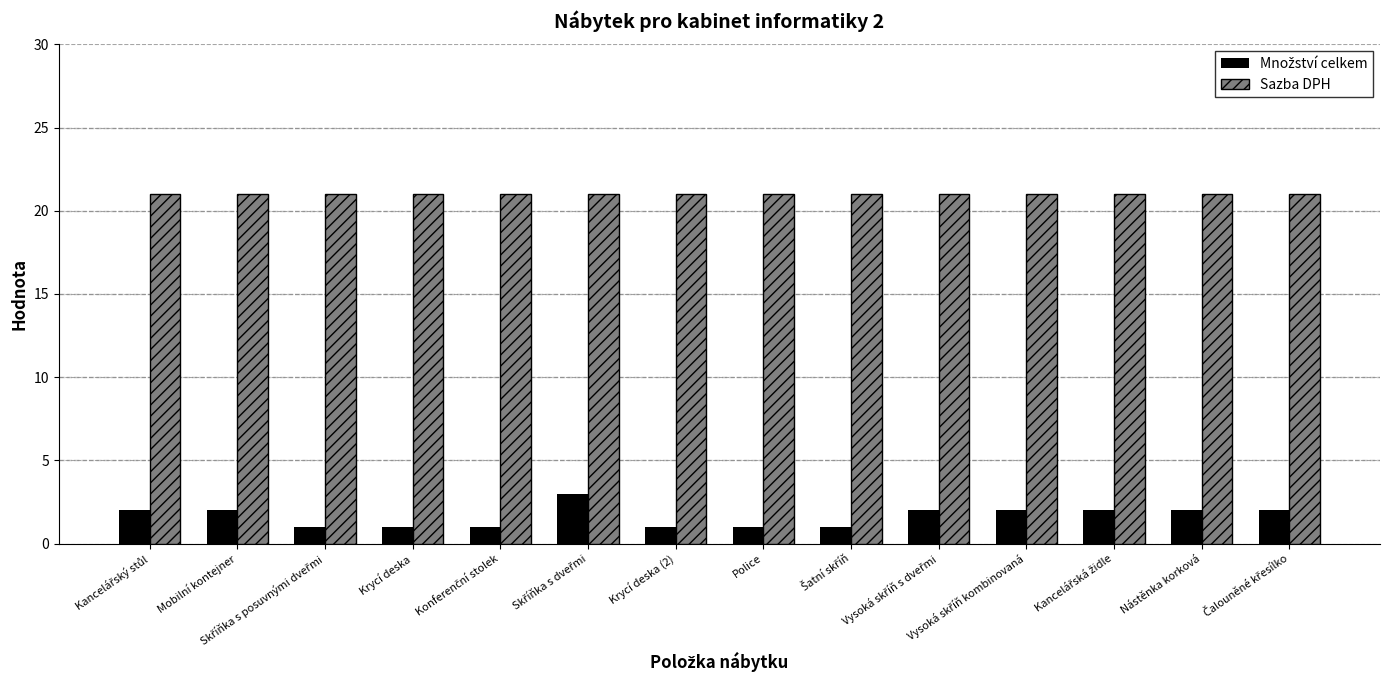

What is the maximum value shown in the chart?

21